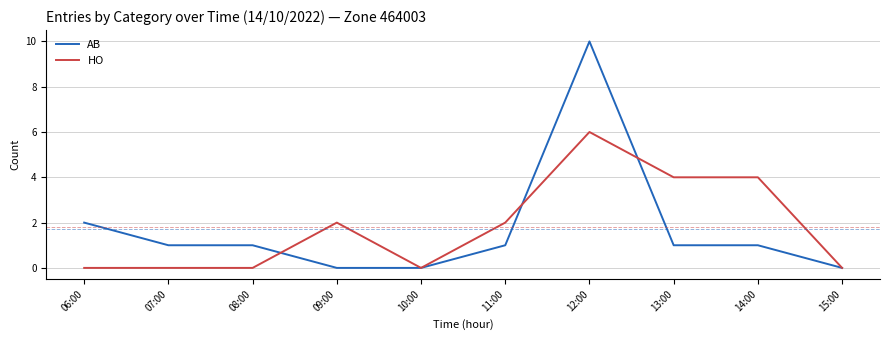

True or false: AB has more than 0 interior local peaks.

True